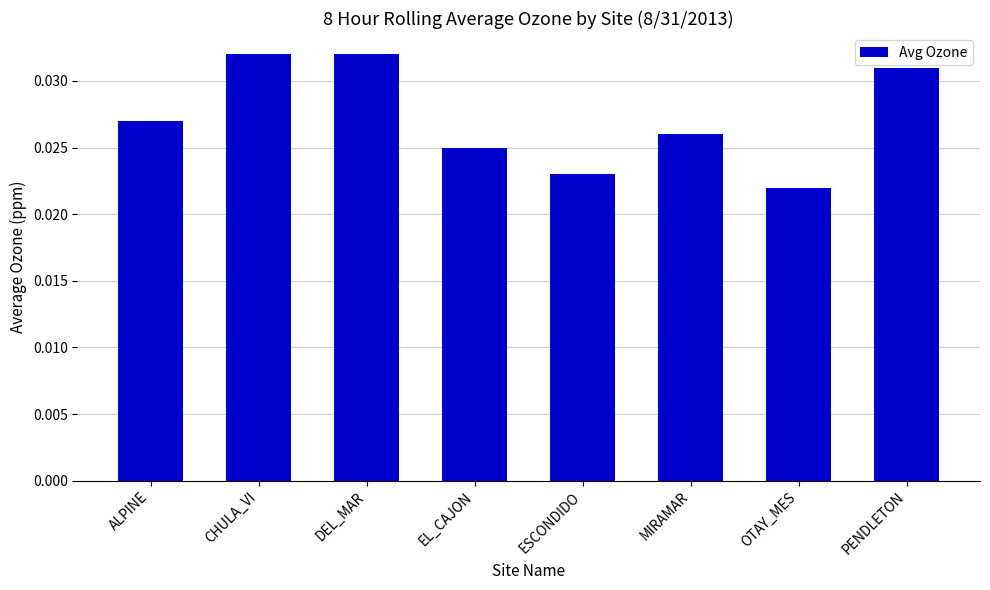

What is the label of the 7th bar from the right?

CHULA_VI